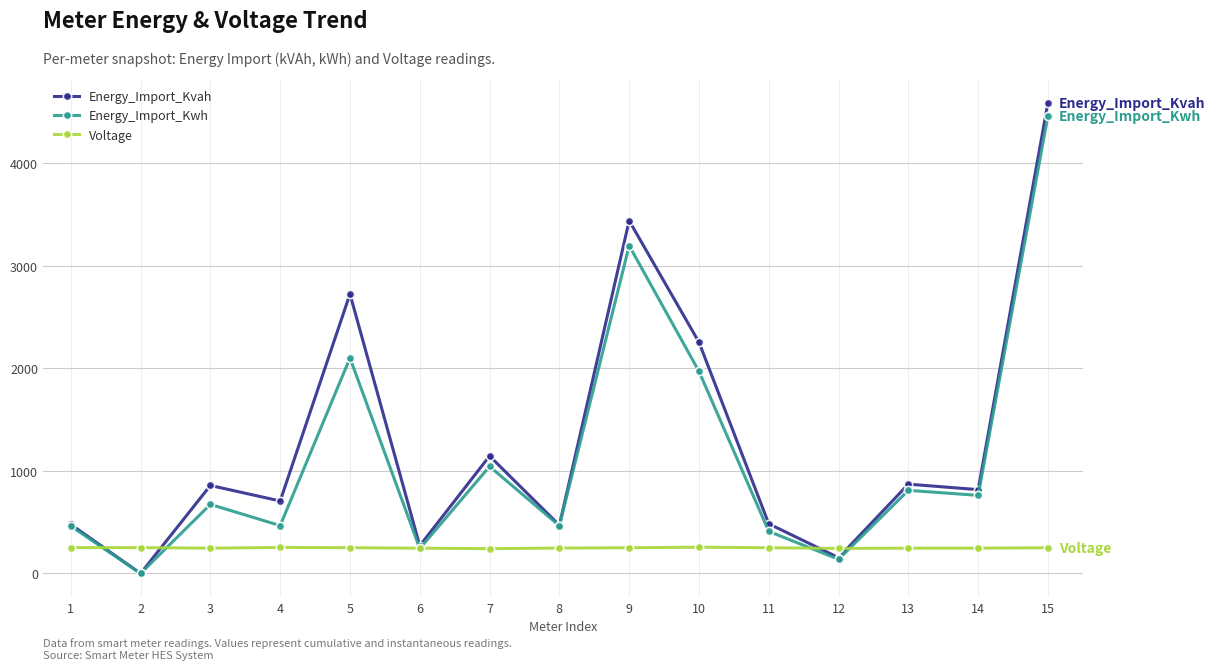

What is the difference between the maximum and minimum values in the Voltage series?

14.0